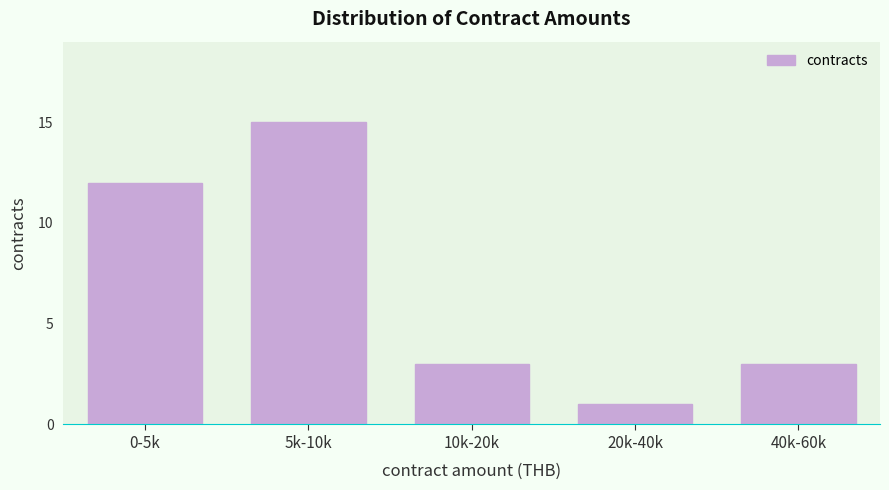

Reading left to right, what are all the values shown in this chart?

0-5k=12	5k-10k=15	10k-20k=3	20k-40k=1	40k-60k=3